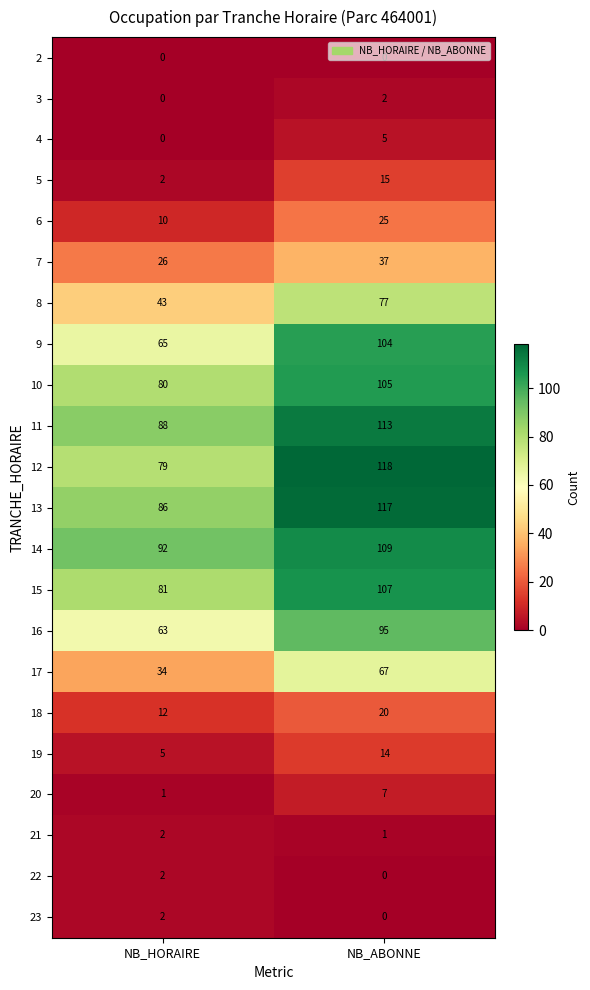

Which label corresponds to the largest value in the chart?

NB_ABONNE